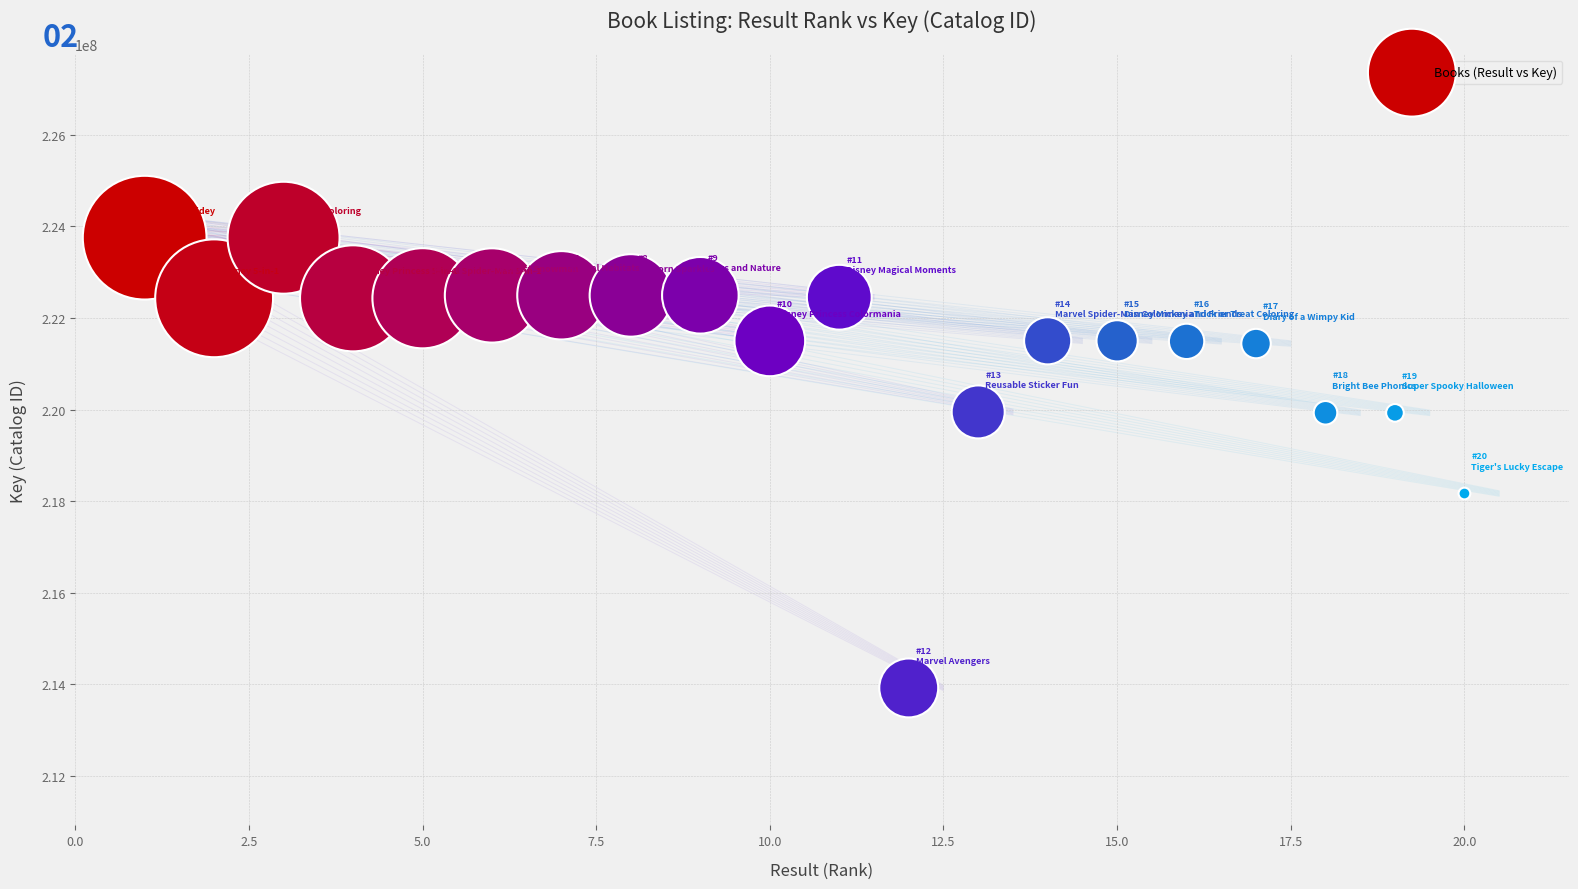

What Y value in the scatter plot is closest to 218839180?

218168895